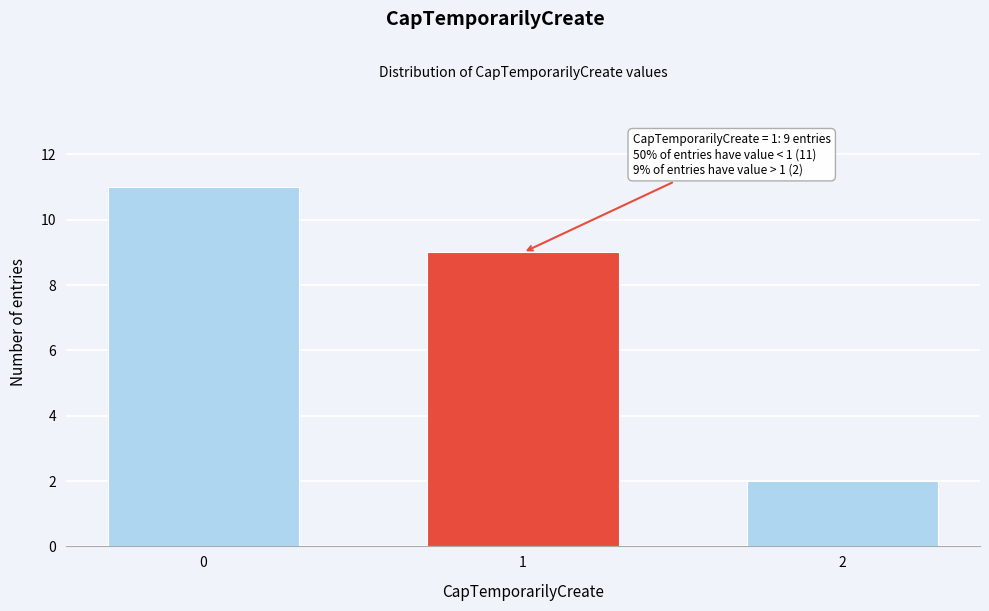

Reading right to left, what are all the values shown in this chart?

2=2	1=9	0=11